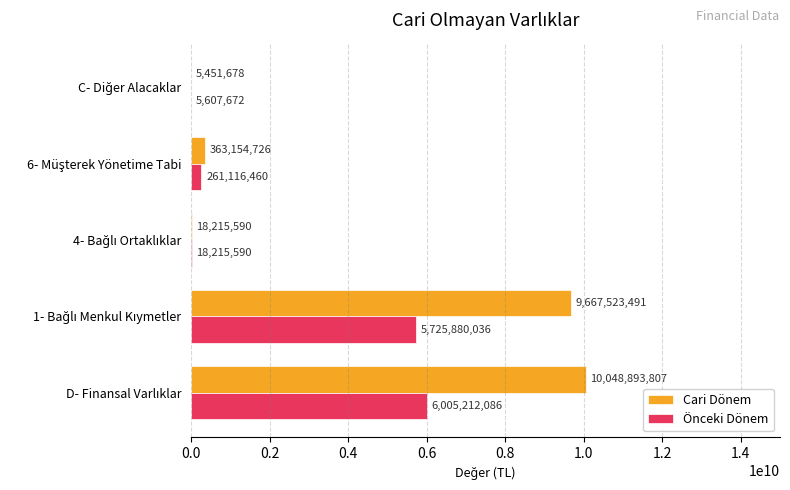

Which series has the largest total across all categories?

Cari Dönem